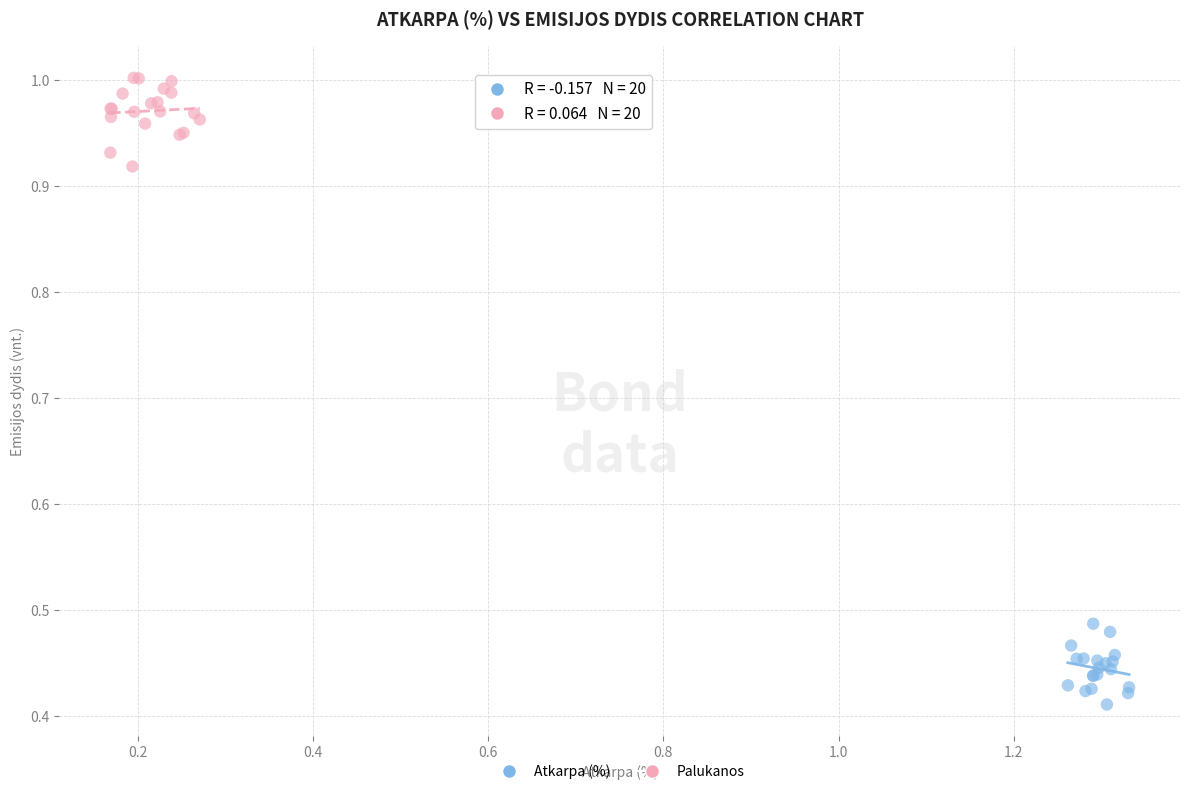

What are all the series names shown in the legend?

Atkarpa (%), Palukanos